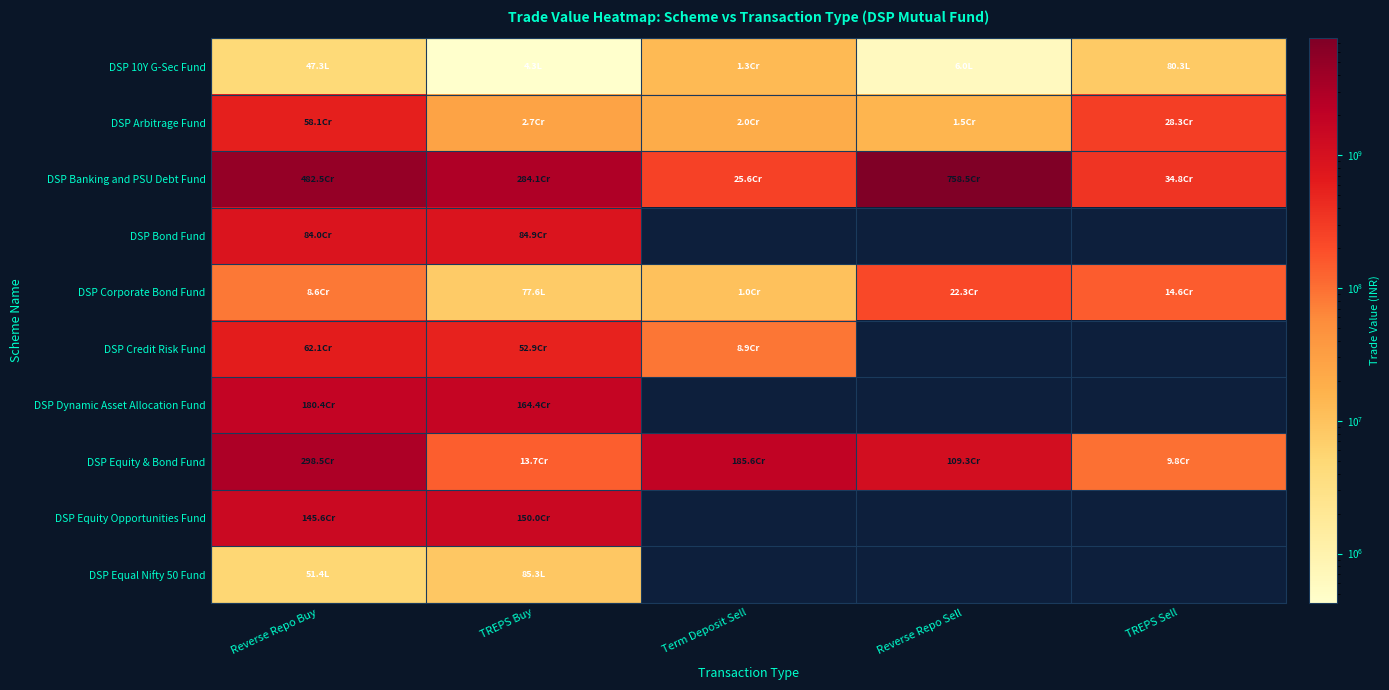

What is the average value of the DSP Corporate Bond Fund series?

94613952.0